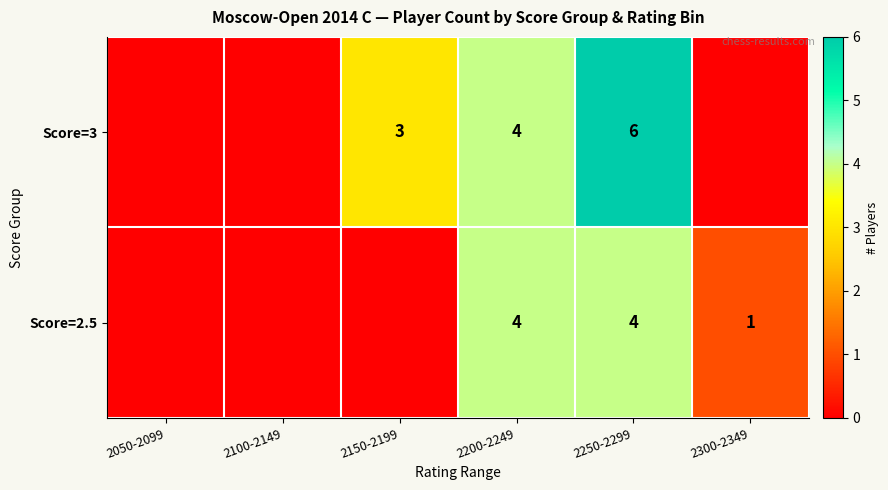

At how many categories does at least one series exceed 3?

2